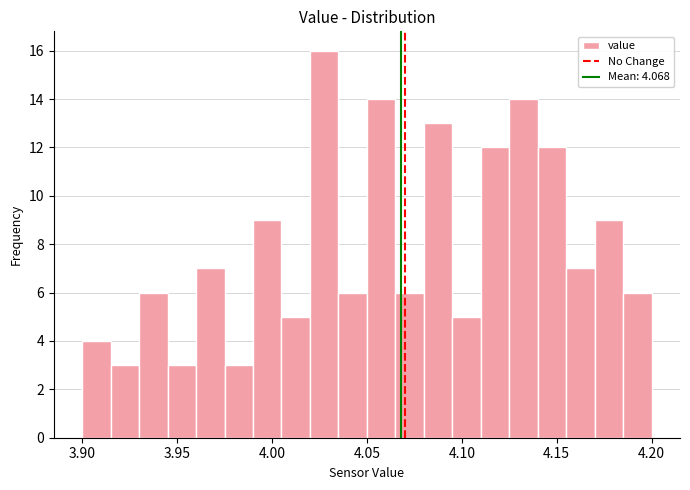

Read against the x-axis, roughly where is the centre of the tallest bar?

4.030